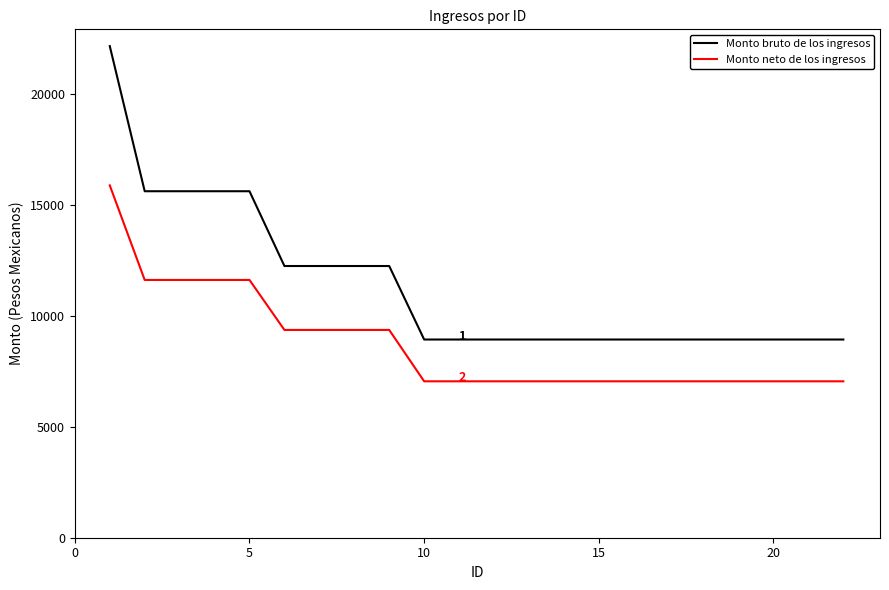

Which series has the largest total across all categories?

Monto bruto de los ingresos